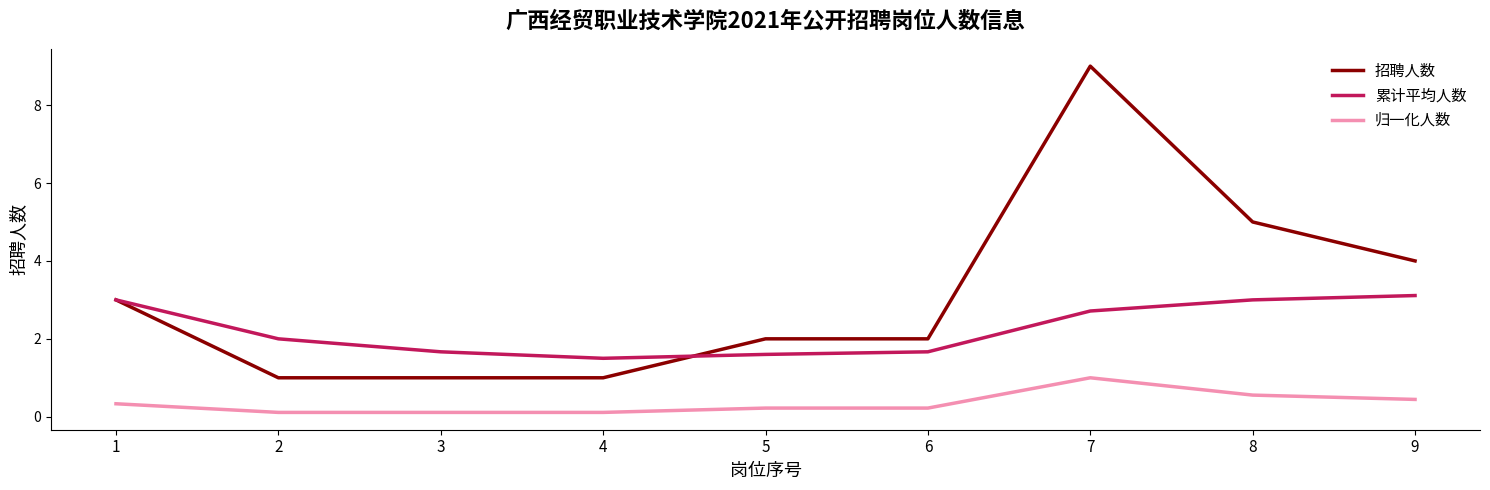

True or false: 归一化人数 and 累计平均人数 intersect in this chart.

False